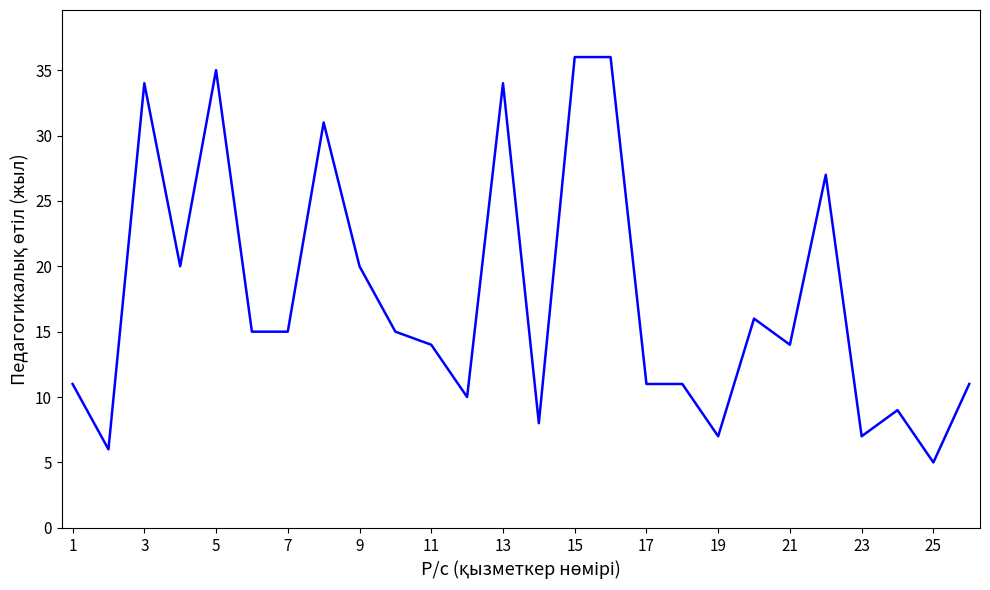

What is the minimum value shown in the chart?

5